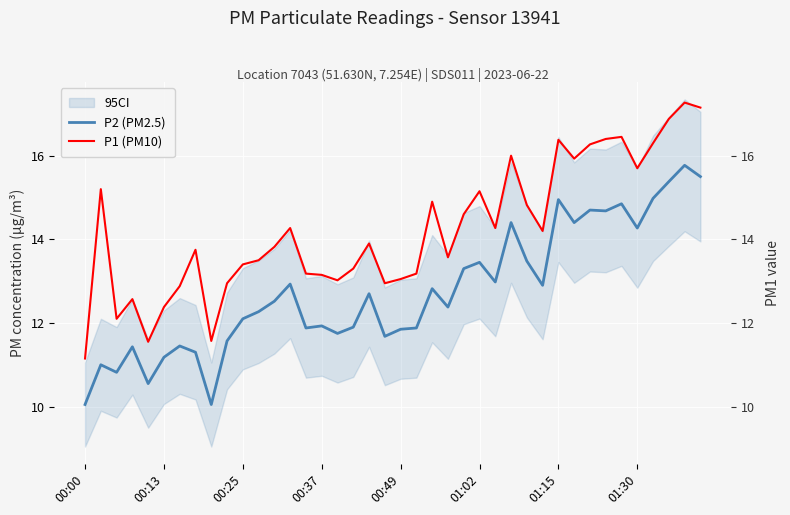

What are all the series names shown in the legend?

P2 (PM2.5), P1 (PM10)